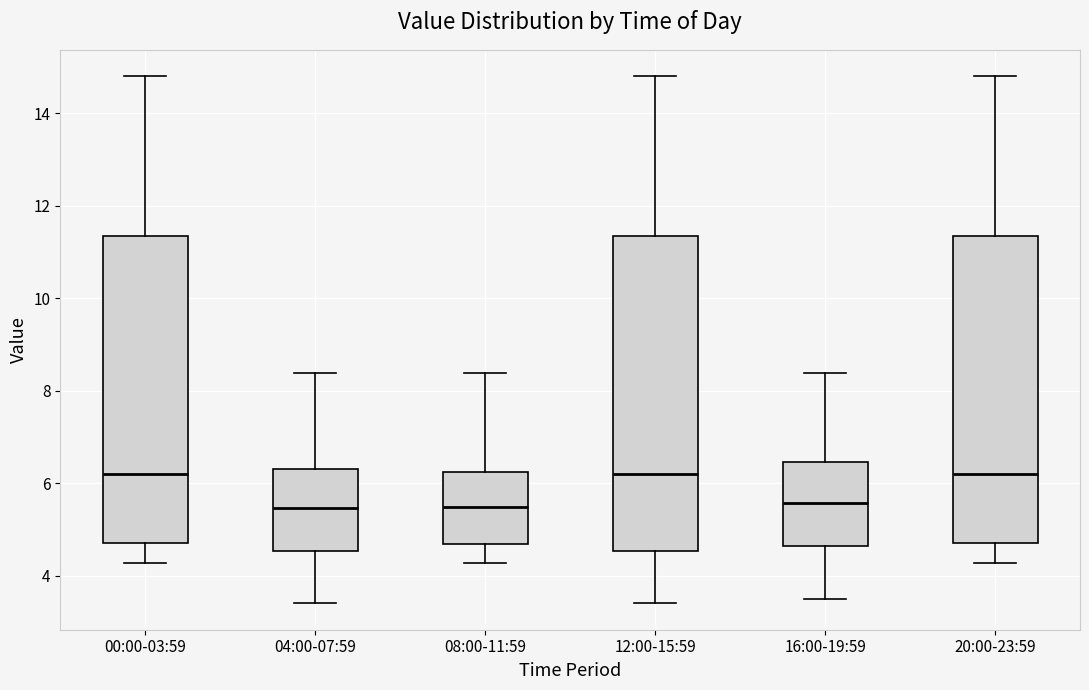

Reading left to right, transcribe this box plot: for each box, give where its median line is, the range the box spans, and where its two whiskers end, as read against the y-axis. The values are not printed on the chart, so give them approximately, as read against the axis.

00:00-03:59: median 6.2, box 4.8 to 11.4, whiskers 4.2 to 14.8
04:00-07:59: median 5.4, box 4.6 to 6.4, whiskers 3.4 to 8.4
08:00-11:59: median 5.4, box 4.6 to 6.2, whiskers 4.2 to 8.4
12:00-15:59: median 6.2, box 4.6 to 11.4, whiskers 3.4 to 14.8
16:00-19:59: median 5.6, box 4.6 to 6.4, whiskers 3.6 to 8.4
20:00-23:59: median 6.2, box 4.8 to 11.4, whiskers 4.2 to 14.8